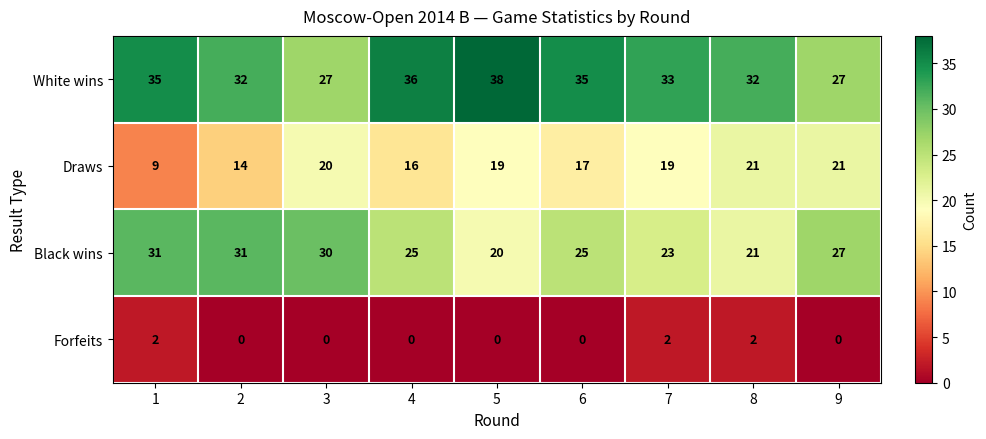

At which label does White wins reach its peak?

5